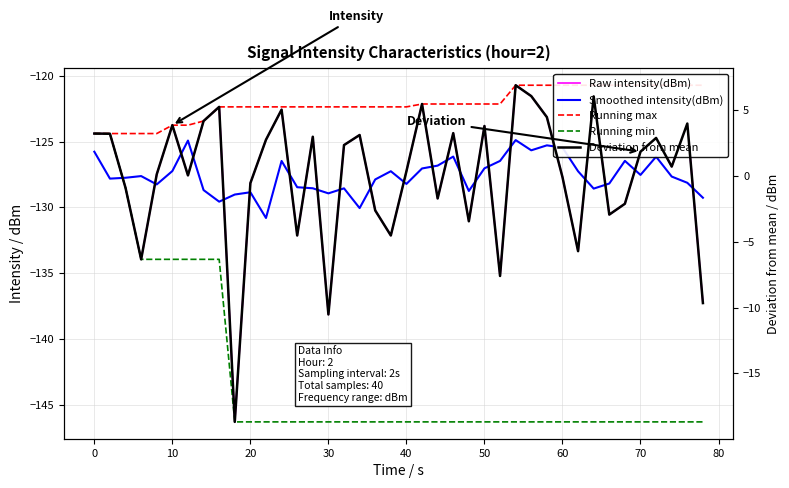

How many lines are shown in the chart?

5